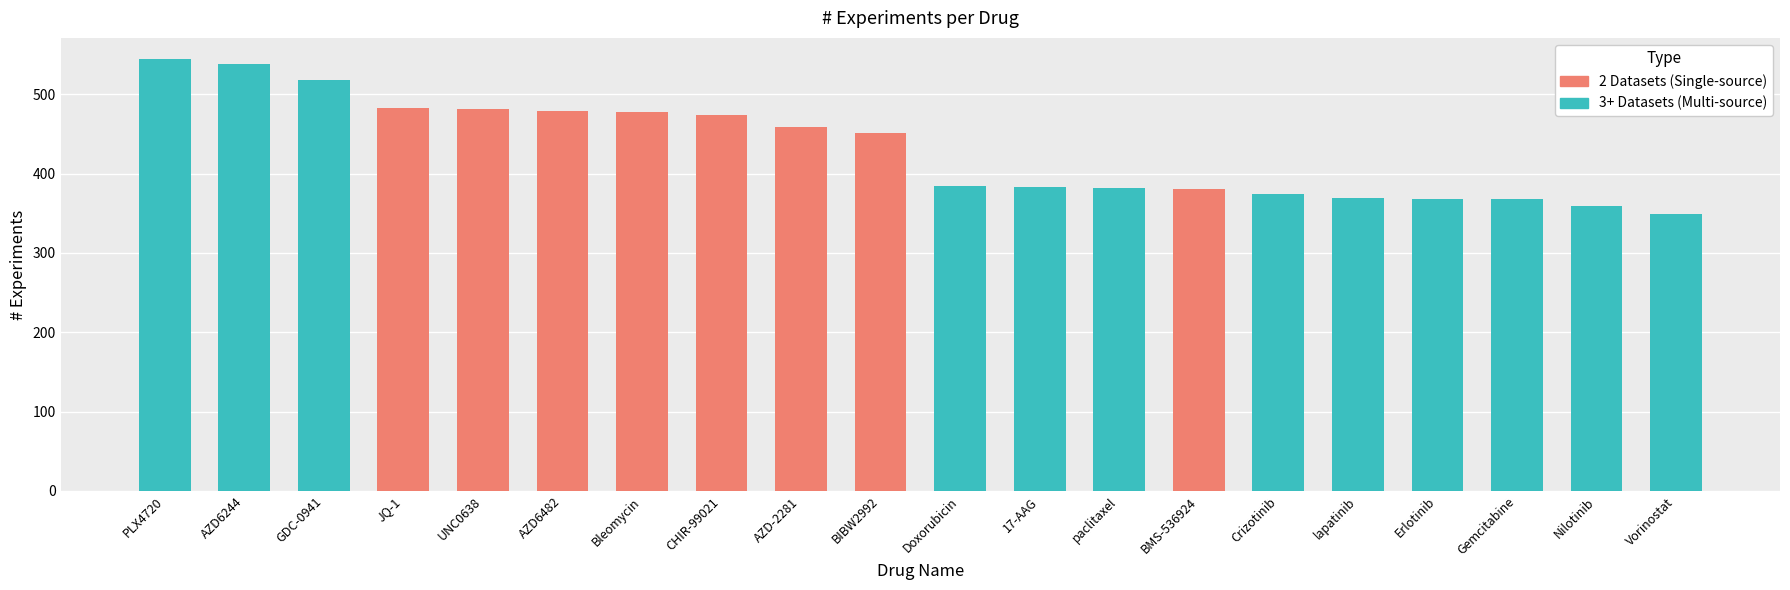

Does the chart contain any negative values?

No